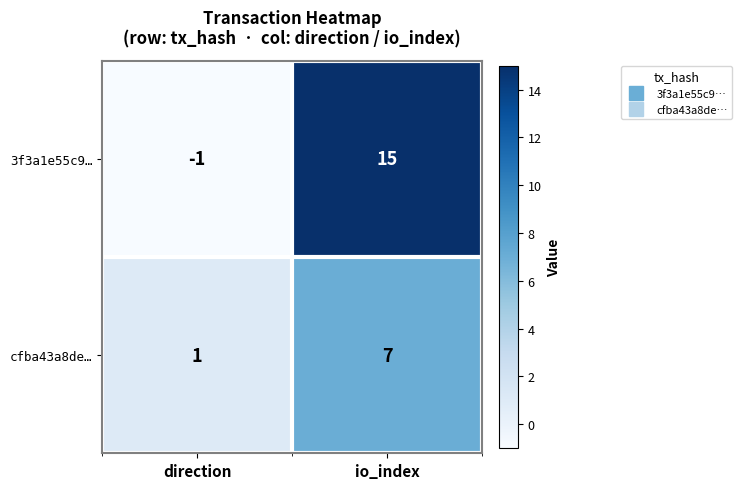

What is the approximate value of cfba43a8de… at io_index?

7